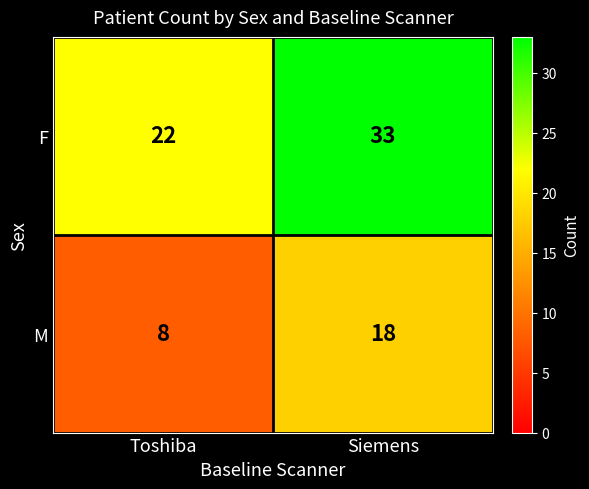

What is the total value across all series at Toshiba?

30